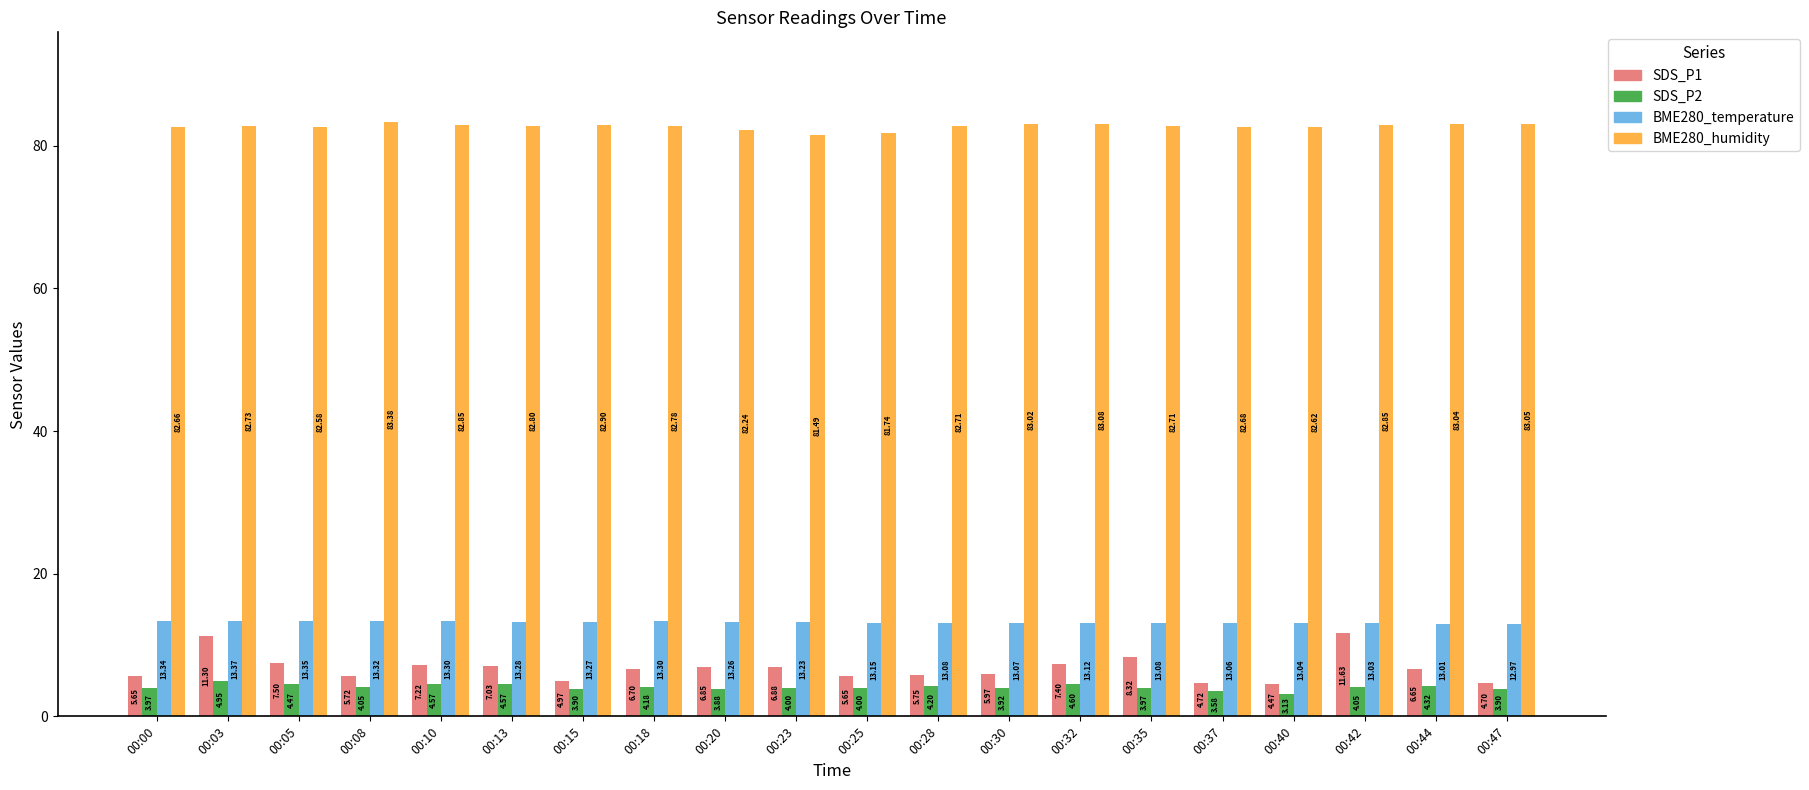

What is the value of the SDS_P1 bar at the 3rd from the left?

7.5